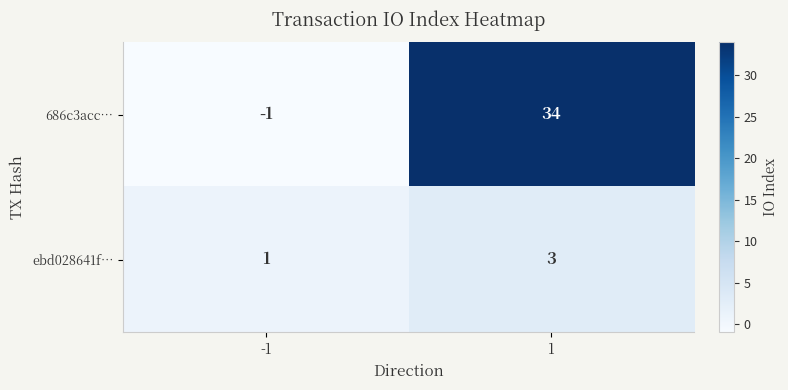

Reading left to right, list all the values displayed in this chart.

686c3acc…: -1=-1	1=34
ebd028641f…: -1=1	1=3